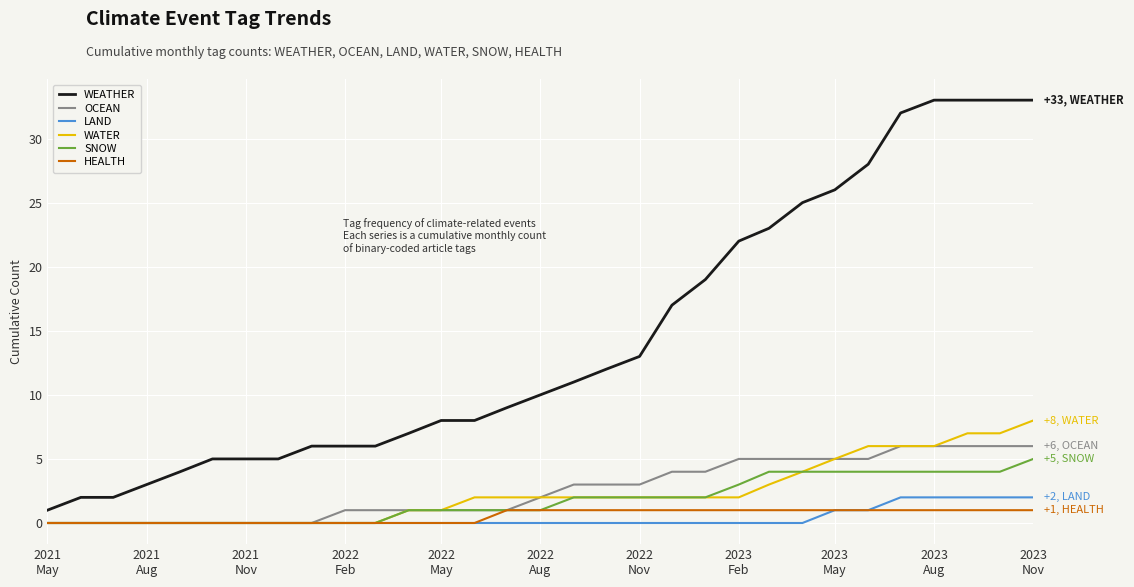

True or false: LAND and WEATHER intersect in this chart.

False